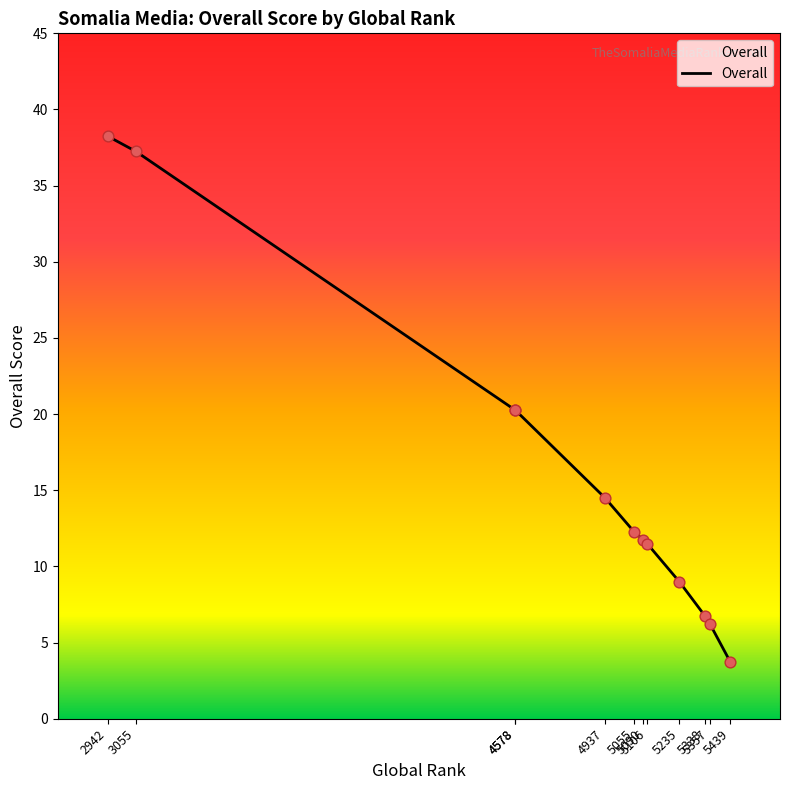

Approximately how many times larger is the value at 4578 compared to 5357?

3.2